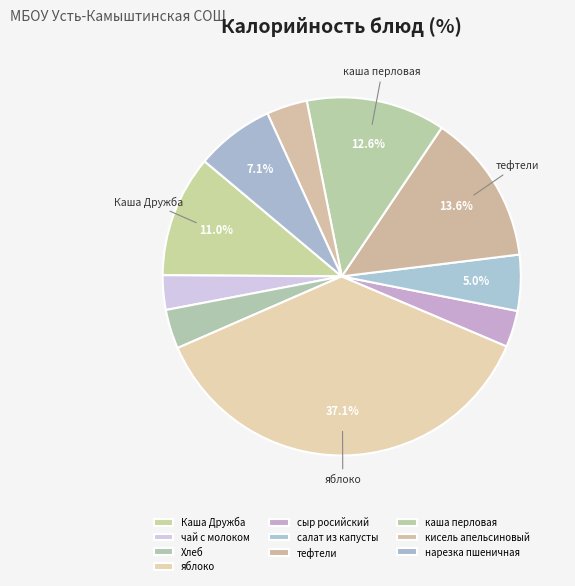

How many slices are in this pie chart?

10